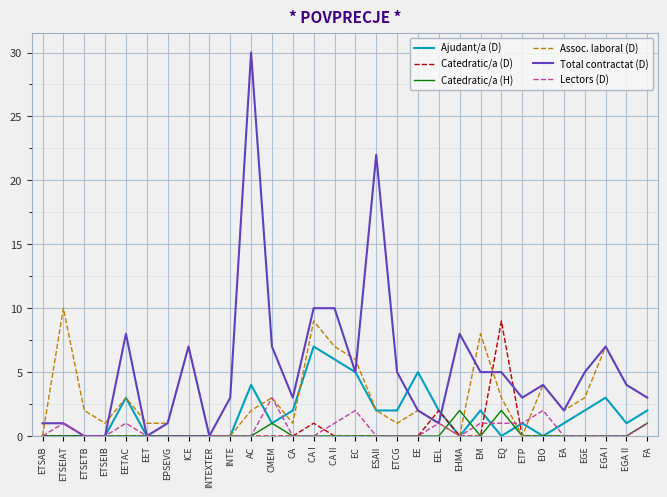

Reading left to right, transcribe all the data shown in this chart.

Ajudant/a (D): ETSAB=0	ETSEIAT=0	ETSETB=0	ETSEIB=0	EETAC=3	EET=0	EPSEVG=0	ICE=0	INTEXTER=0	INTE=0	AC=4	CMEM=1	CA=2	CA I=7	CA II=6	EC=5	ESAII=2	ETCG=2	EE=5	EEL=2	EHMA=0	EM=2	EQ=0	ETP=1	EIO=0	EA=1	EGE=2	EGA I=3	EGA II=1	FA=2
Catedratic/a (D): ETSAB=0	ETSEIAT=0	ETSETB=0	ETSEIB=0	EETAC=0	EET=0	EPSEVG=0	ICE=0	INTEXTER=0	INTE=0	AC=0	CMEM=0	CA=0	CA I=1	CA II=0	EC=0	ESAII=0	ETCG=0	EE=0	EEL=2	EHMA=0	EM=0	EQ=9	ETP=0	EIO=0	EA=0	EGE=0	EGA I=0	EGA II=0	FA=1
Catedratic/a (H): ETSAB=0	ETSEIAT=0	ETSETB=0	ETSEIB=0	EETAC=0	EET=0	EPSEVG=0	ICE=0	INTEXTER=0	INTE=0	AC=0	CMEM=1	CA=0	CA I=0	CA II=0	EC=0	ESAII=0	ETCG=0	EE=0	EEL=0	EHMA=2	EM=0	EQ=2	ETP=0	EIO=0	EA=0	EGE=0	EGA I=0	EGA II=0	FA=1
Assoc. laboral (D): ETSAB=0	ETSEIAT=10	ETSETB=2	ETSEIB=1	EETAC=3	EET=1	EPSEVG=1	ICE=7	INTEXTER=0	INTE=0	AC=2	CMEM=3	CA=1	CA I=9	CA II=7	EC=6	ESAII=2	ETCG=1	EE=2	EEL=1	EHMA=0	EM=8	EQ=3	ETP=0	EIO=4	EA=2	EGE=3	EGA I=7	EGA II=4	FA=3
Total contractat (D): ETSAB=1	ETSEIAT=1	ETSETB=0	ETSEIB=0	EETAC=8	EET=0	EPSEVG=1	ICE=7	INTEXTER=0	INTE=3	AC=30	CMEM=7	CA=3	CA I=10	CA II=10	EC=5	ESAII=22	ETCG=5	EE=2	EEL=1	EHMA=8	EM=5	EQ=5	ETP=3	EIO=4	EA=2	EGE=5	EGA I=7	EGA II=4	FA=3
Lectors (D): ETSAB=0	ETSEIAT=1	ETSETB=0	ETSEIB=0	EETAC=1	EET=0	EPSEVG=0	ICE=0	INTEXTER=0	INTE=0	AC=0	CMEM=3	CA=0	CA I=0	CA II=1	EC=2	ESAII=0	ETCG=0	EE=0	EEL=1	EHMA=0	EM=1	EQ=1	ETP=1	EIO=2	EA=0	EGE=0	EGA I=0	EGA II=0	FA=1